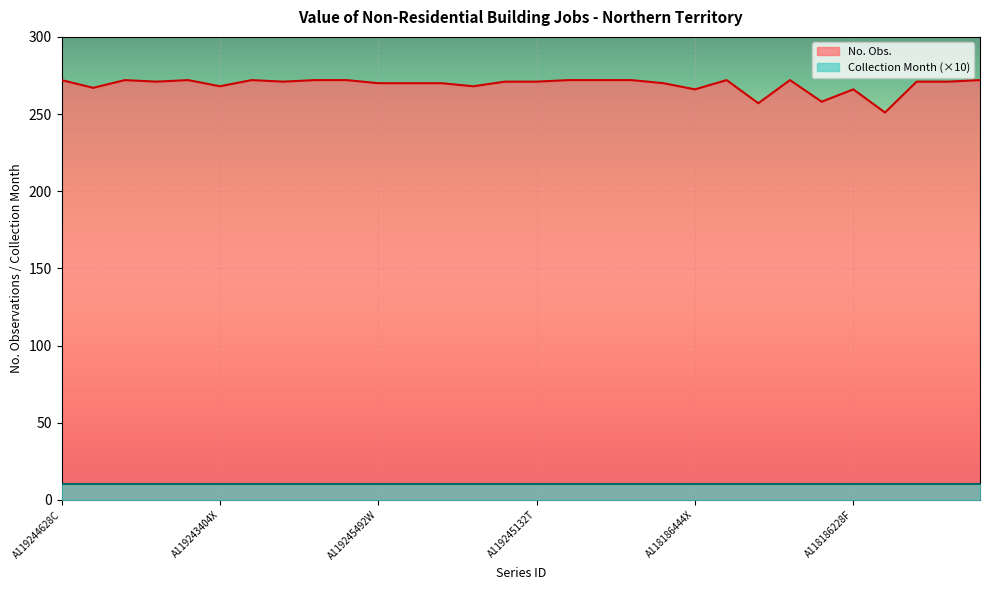

How many points are lower than both their immediate neighbors (excluding endpoints)?

9